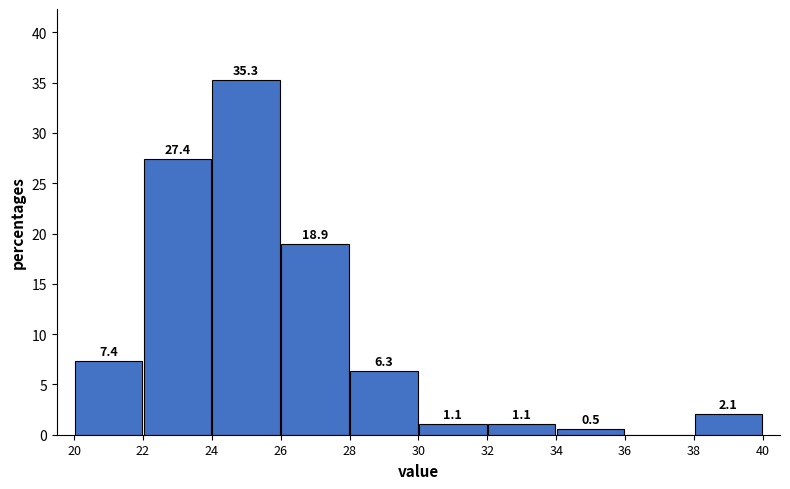

Over which range of the x-axis is the bar tallest?

24 to 26